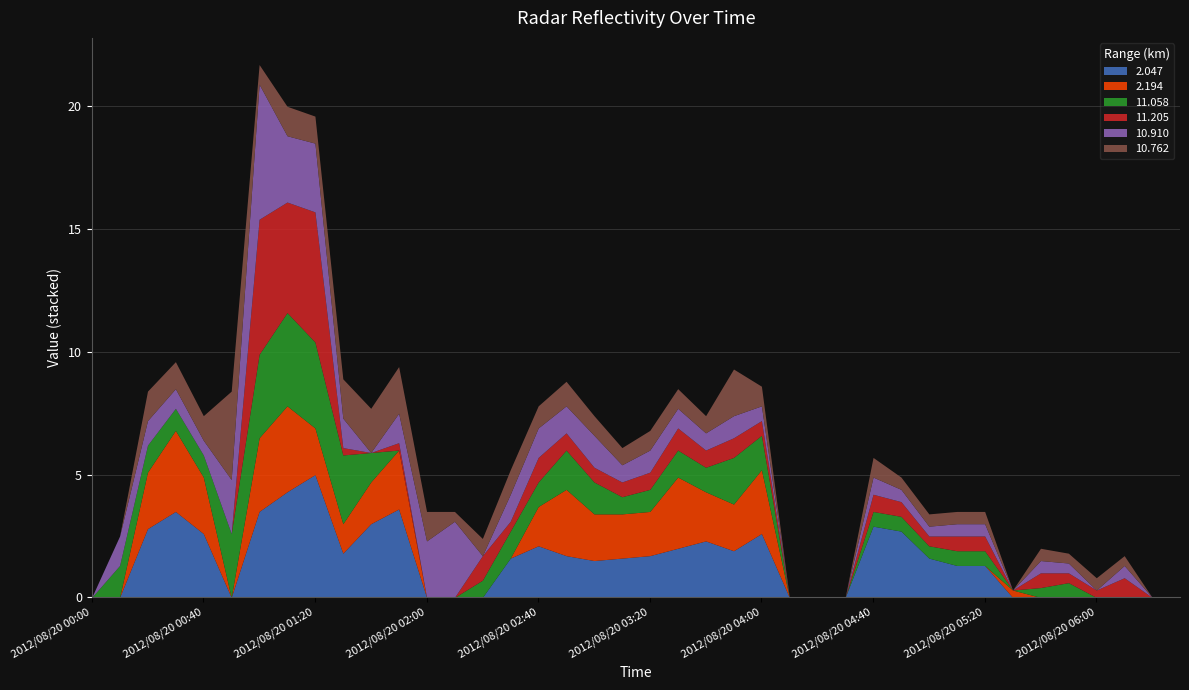

Does the chart have visible grid lines?

Yes